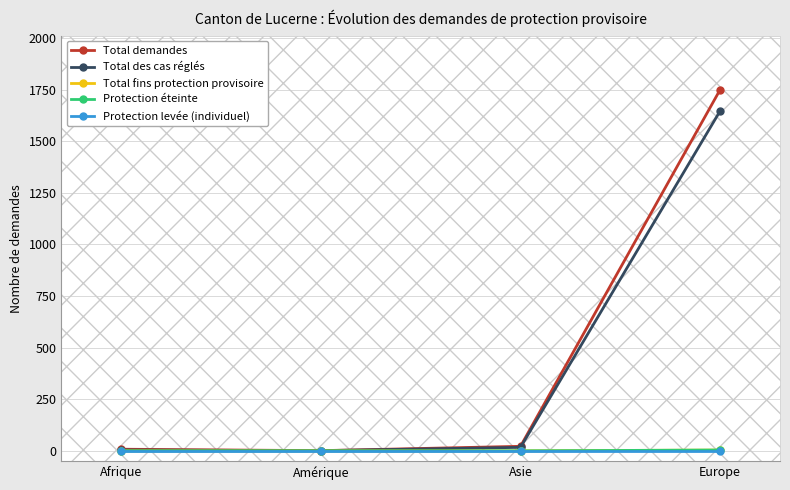

Count the Protection éteinte values in the range 0 to 4.

4